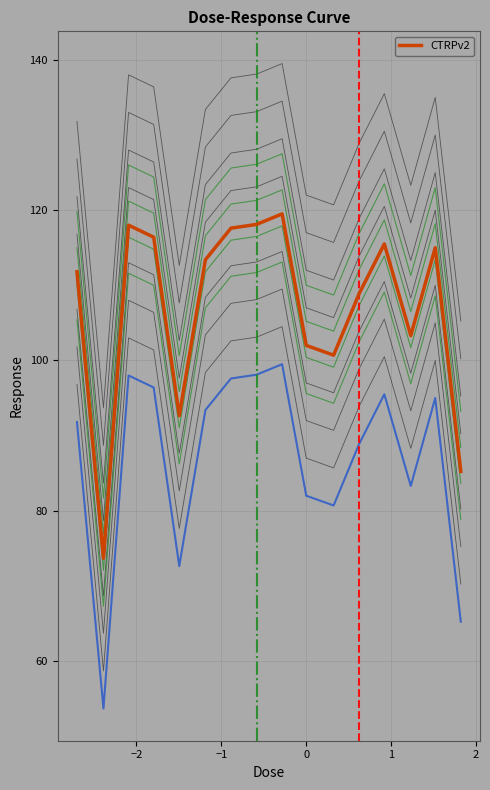

Is this an area chart (filled region under the line)?

No